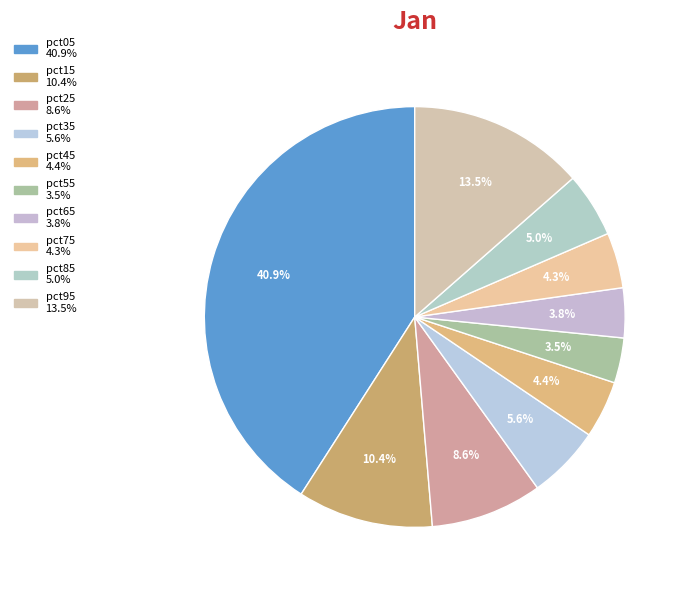

To the nearest percent, what is the average slice percentage?

10%